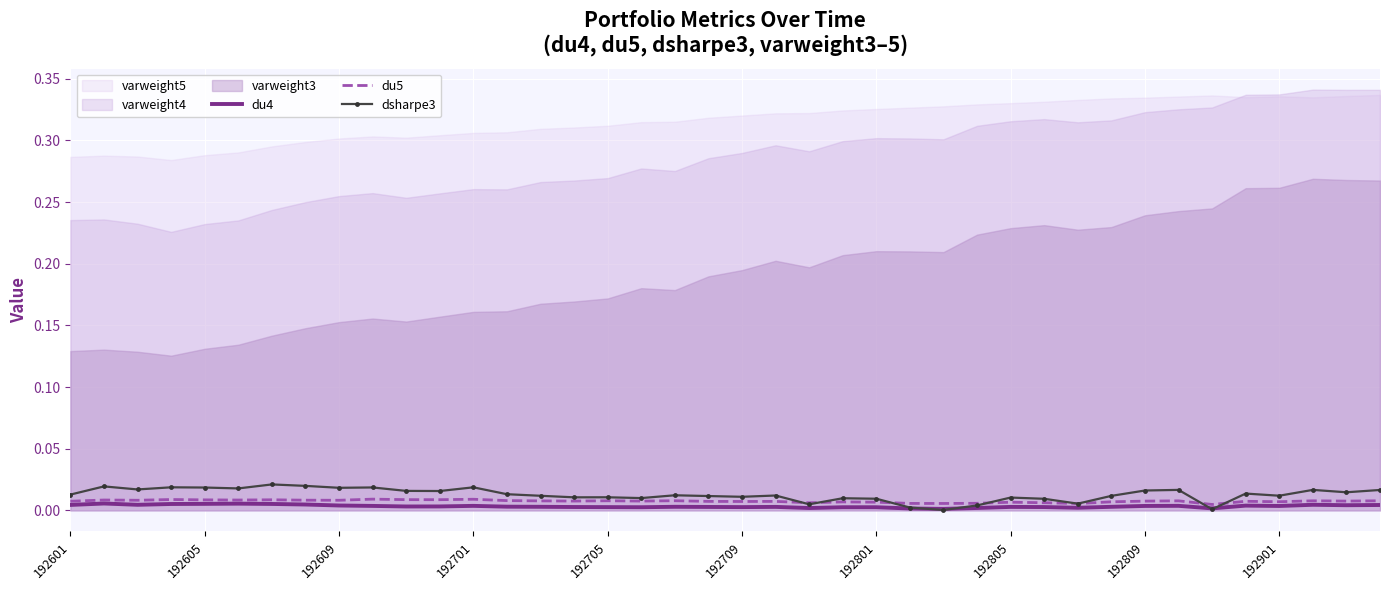

How many lines are shown in the chart?

3